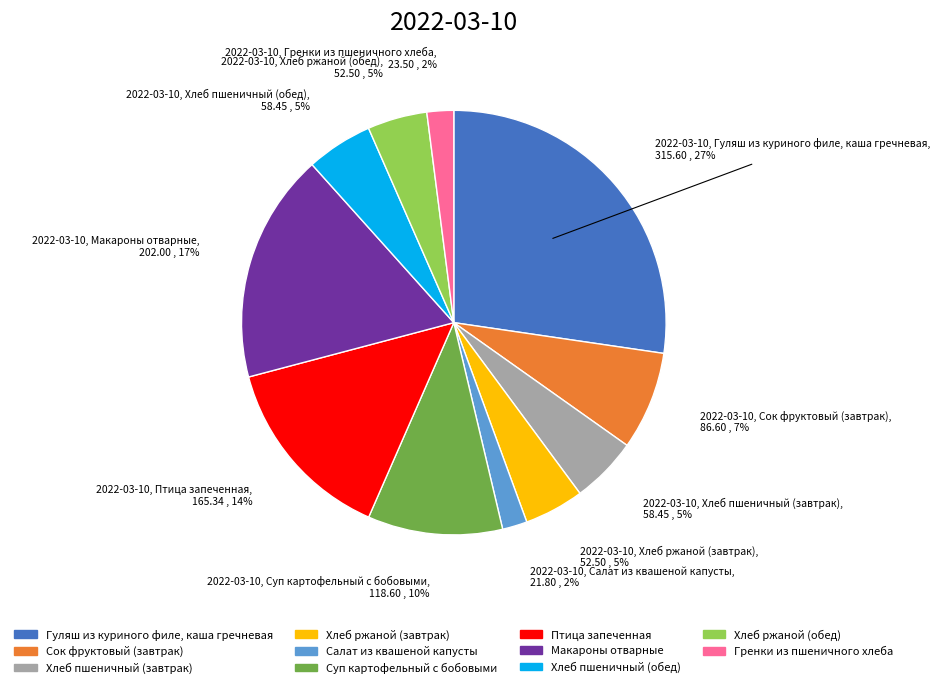

Which category has the biggest portion of the pie?

Гуляш из куриного филе, каша гречневая